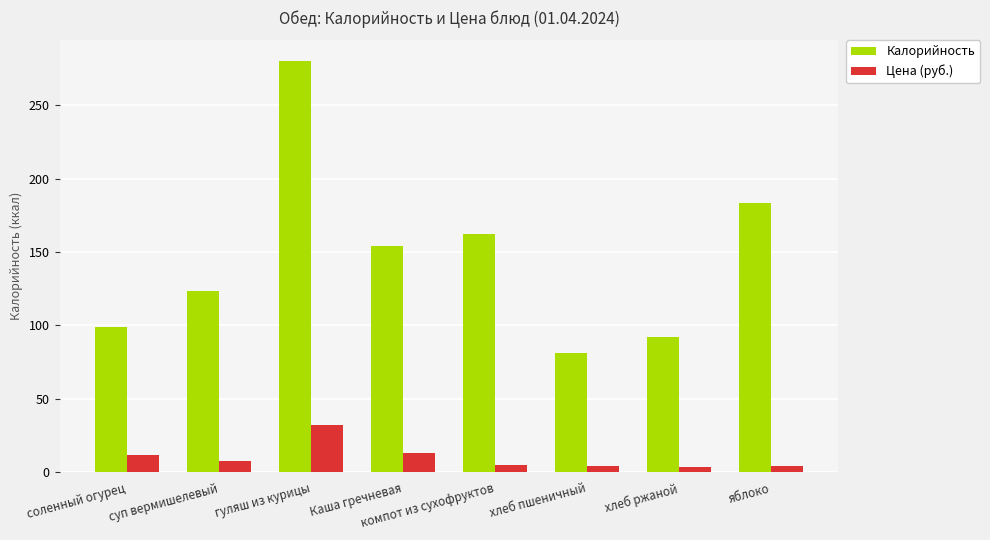

List the series in order of their overall mean, highest first.

Калорийность, Цена (руб.)